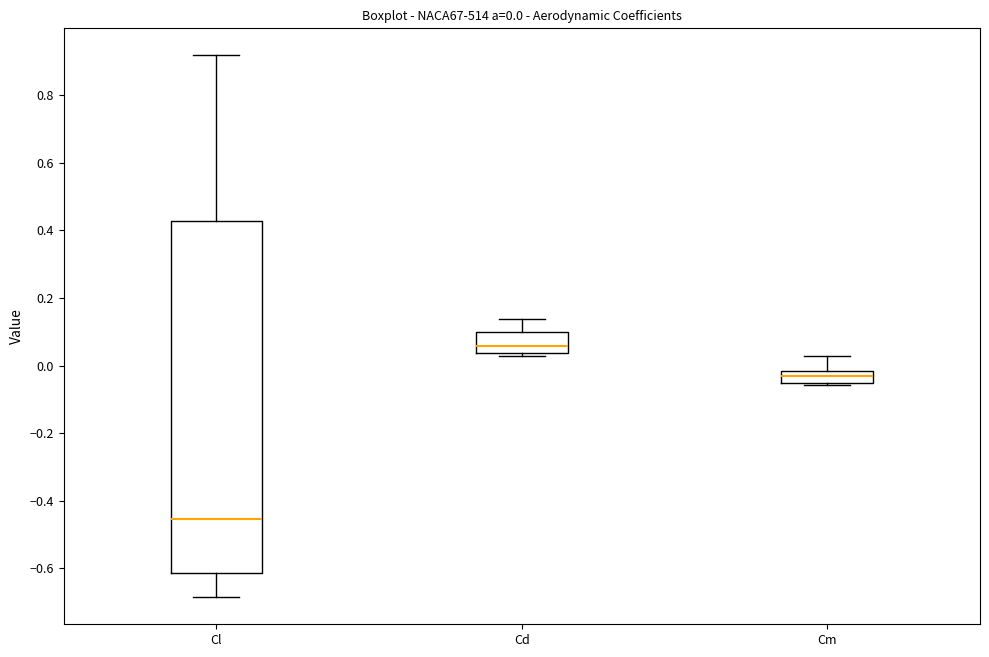

Which box's median line is the lowest?

Cl